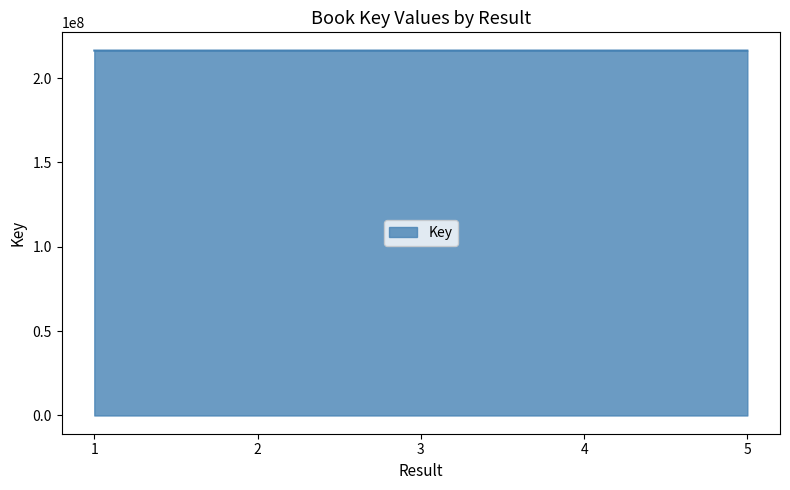

What is the minimum value shown in the chart?

216353148